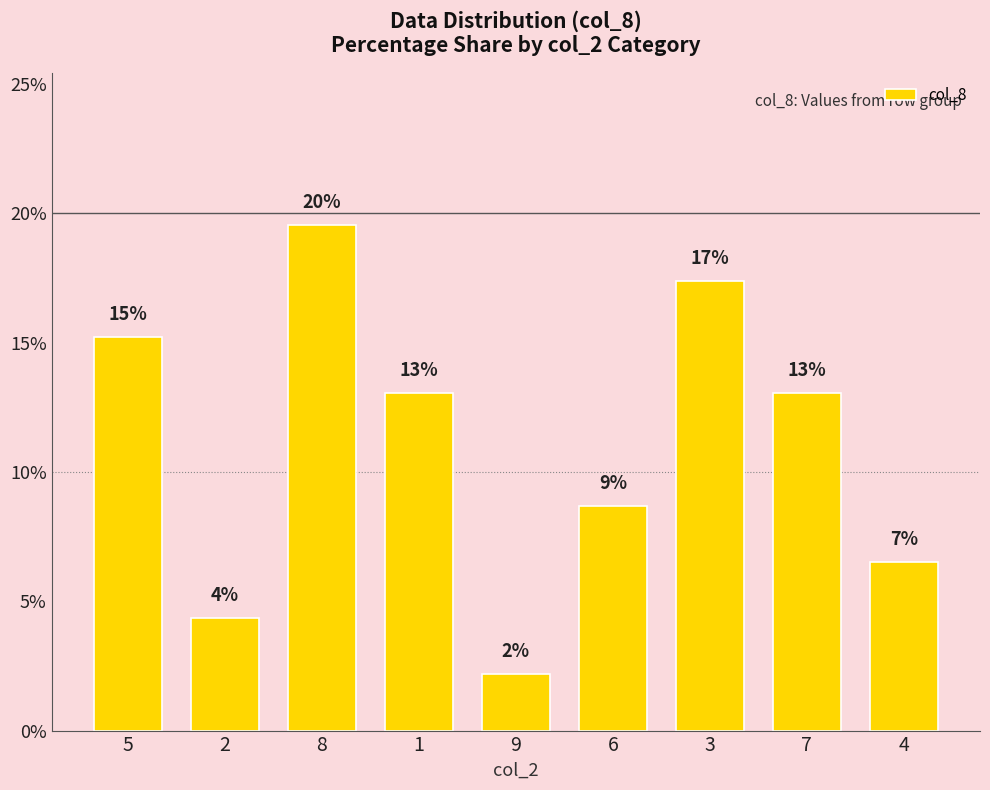

What is the label of the 9th bar from the left?

4